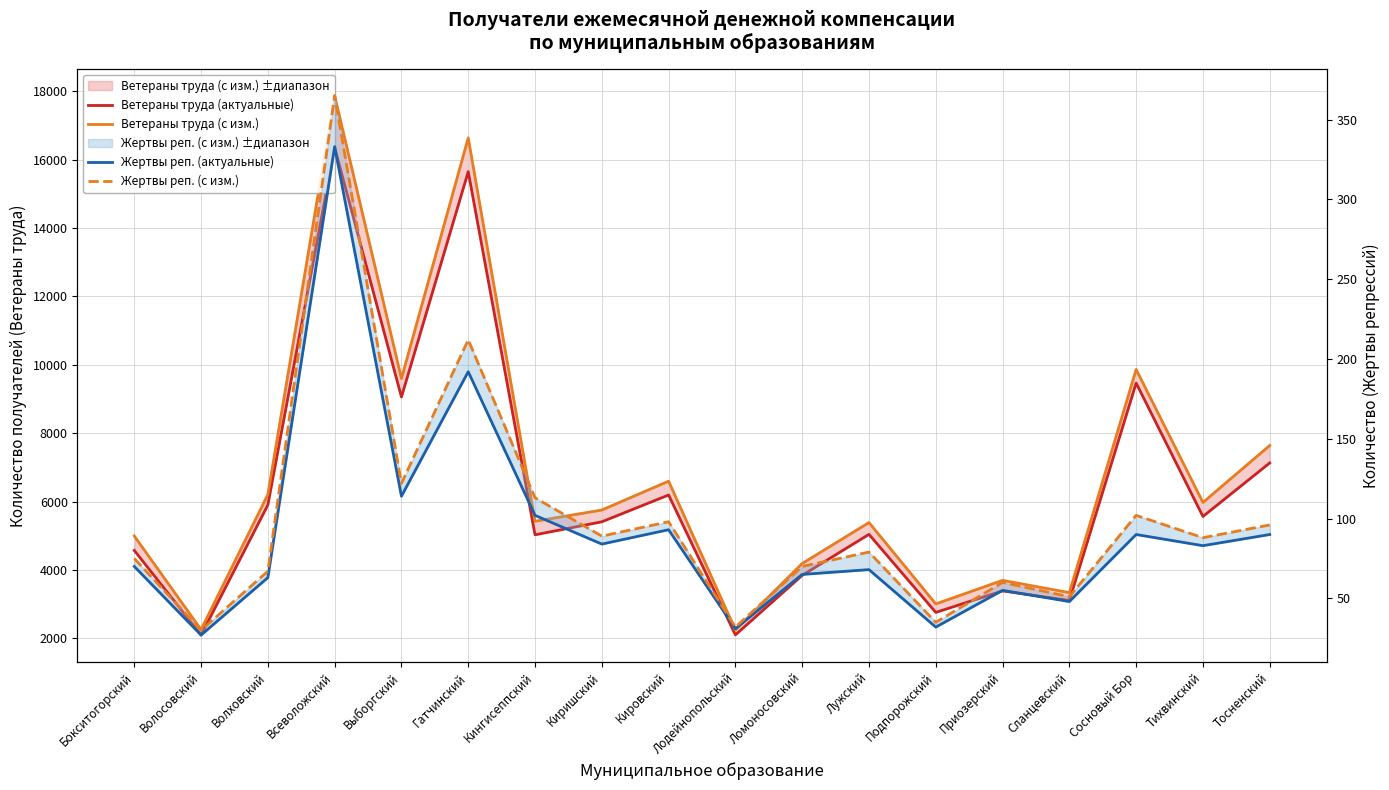

How many interior local valleys does the Ветераны труда (с изм.) series have?

7